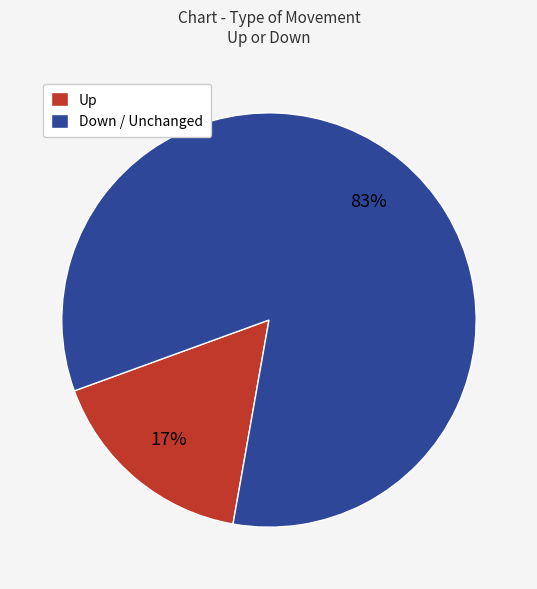

Rank the categories by value from highest to lowest.

Down / Unchanged, Up